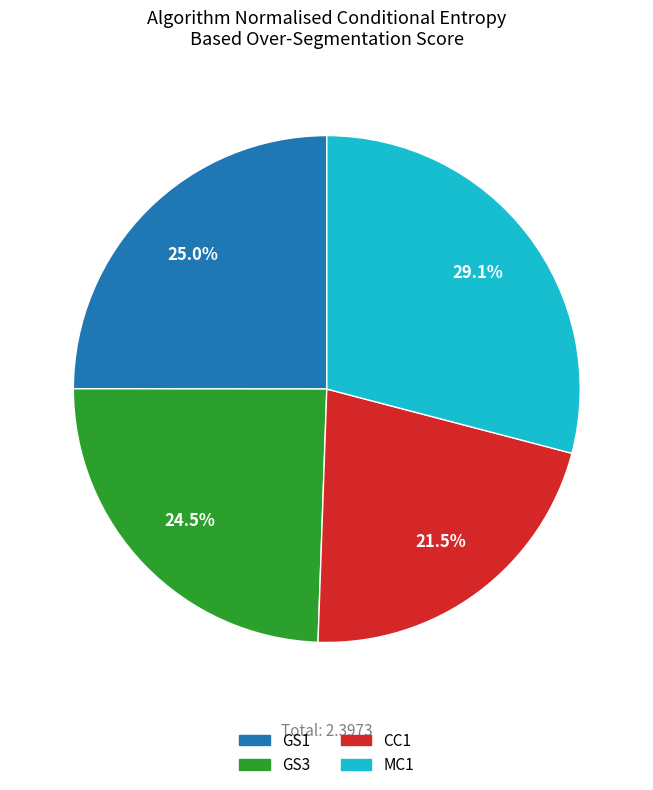

What percentage is NOT represented by GS3?

75.5%